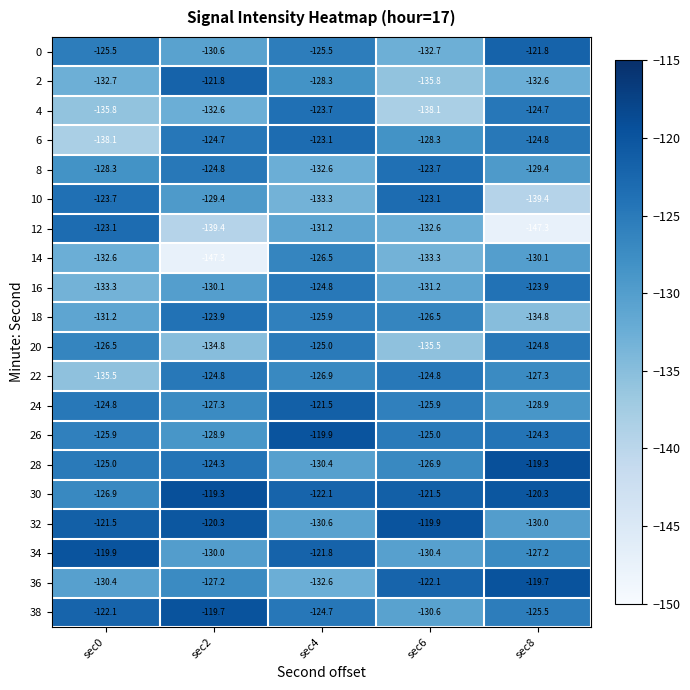

Which series has the widest spread of values?

12